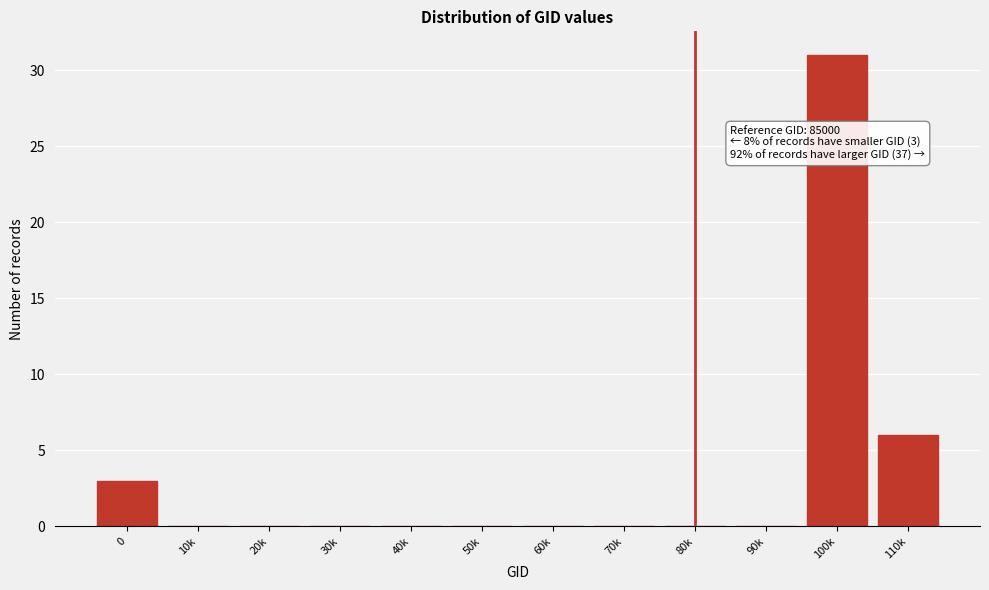

Reading left to right, what are all the values shown in this chart?

0=3	10k=0	20k=0	30k=0	40k=0	50k=0	60k=0	70k=0	80k=0	90k=0	100k=31	110k=6